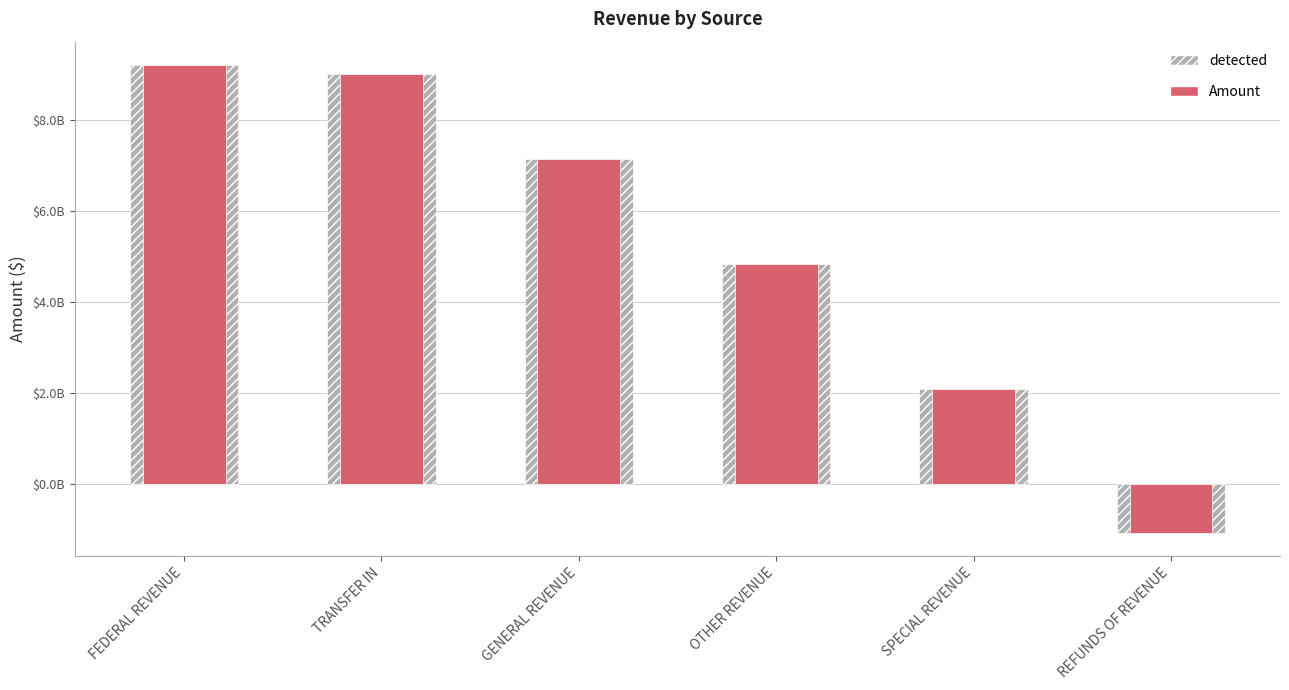

How many negative values does the Amount series have?

1